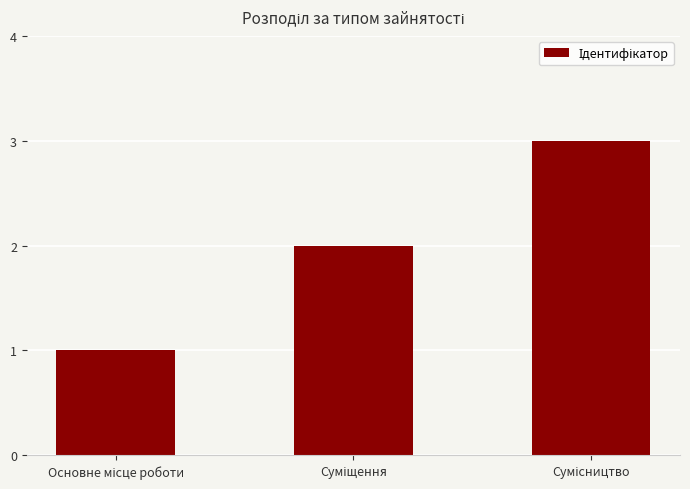

What is the sum of all values?

6